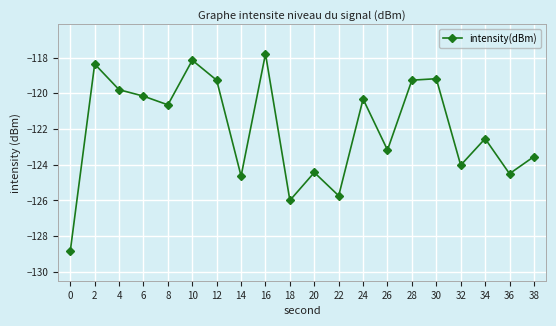

True or false: the data shows -124.6 at 14.

True